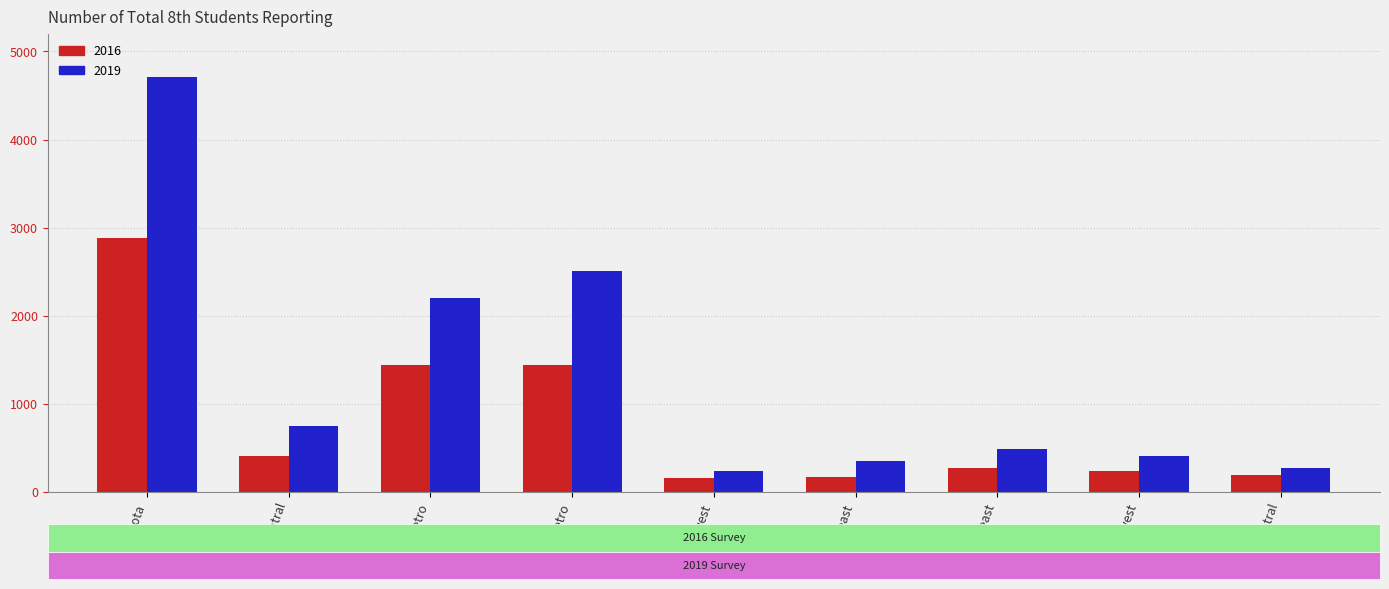

Which series has the widest spread of values?

2019